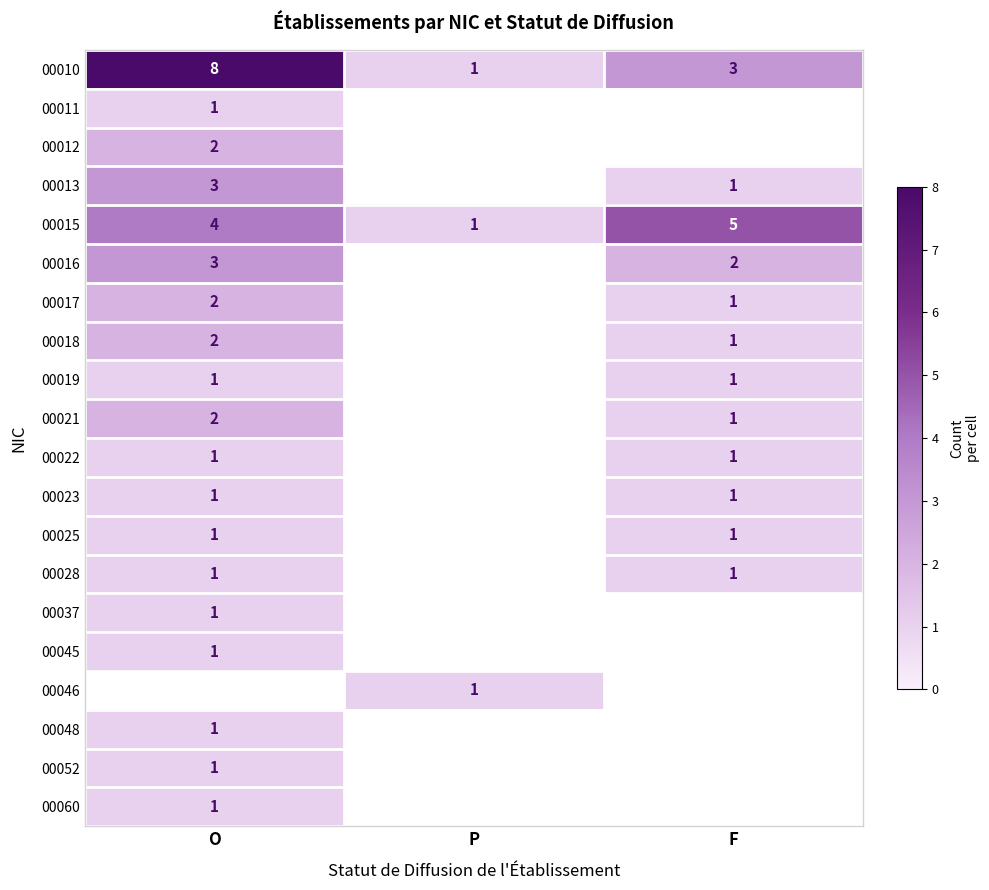

The 00010 series shows 0.4 at P. True or false?

False